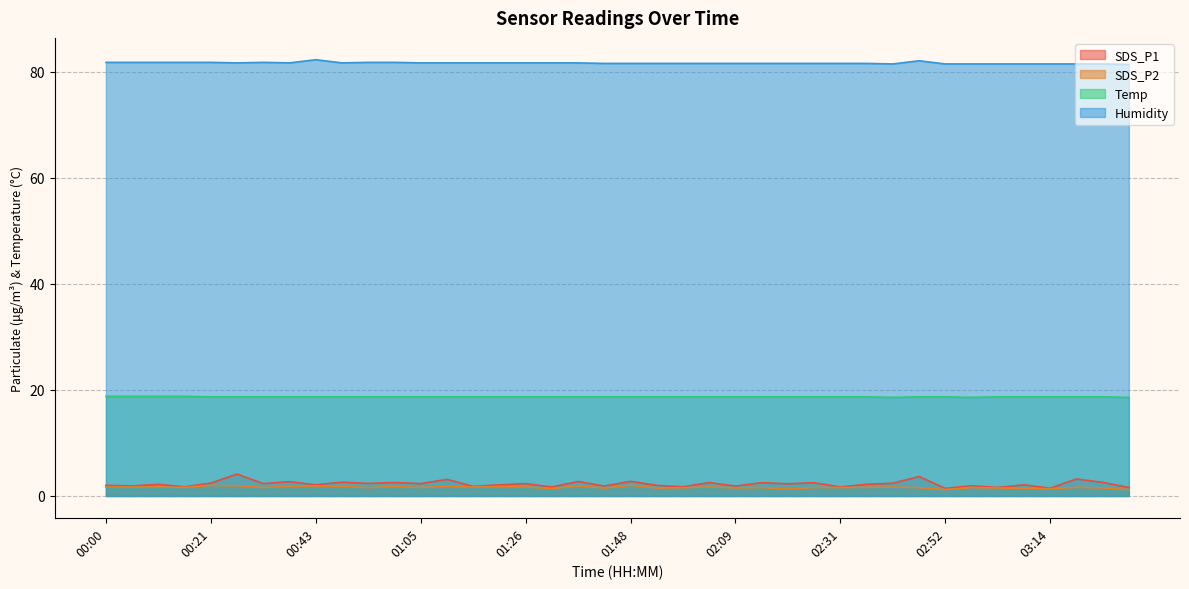

Which has a higher value, 02:15 or 00:59?

00:59